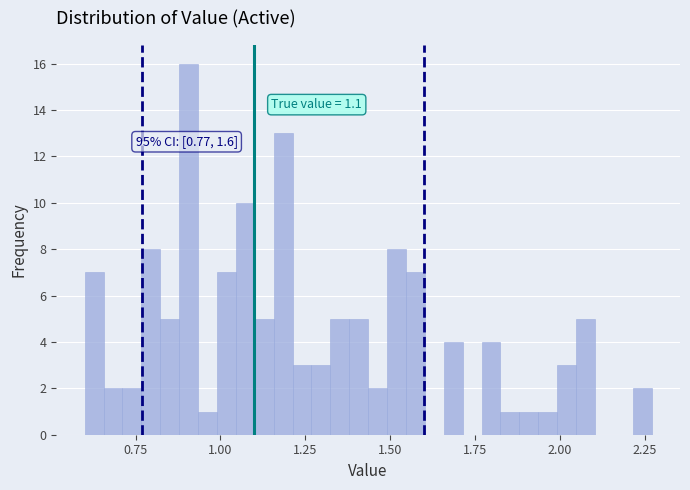

Read against the x-axis, roughly where is the centre of the tallest bar?

0.90